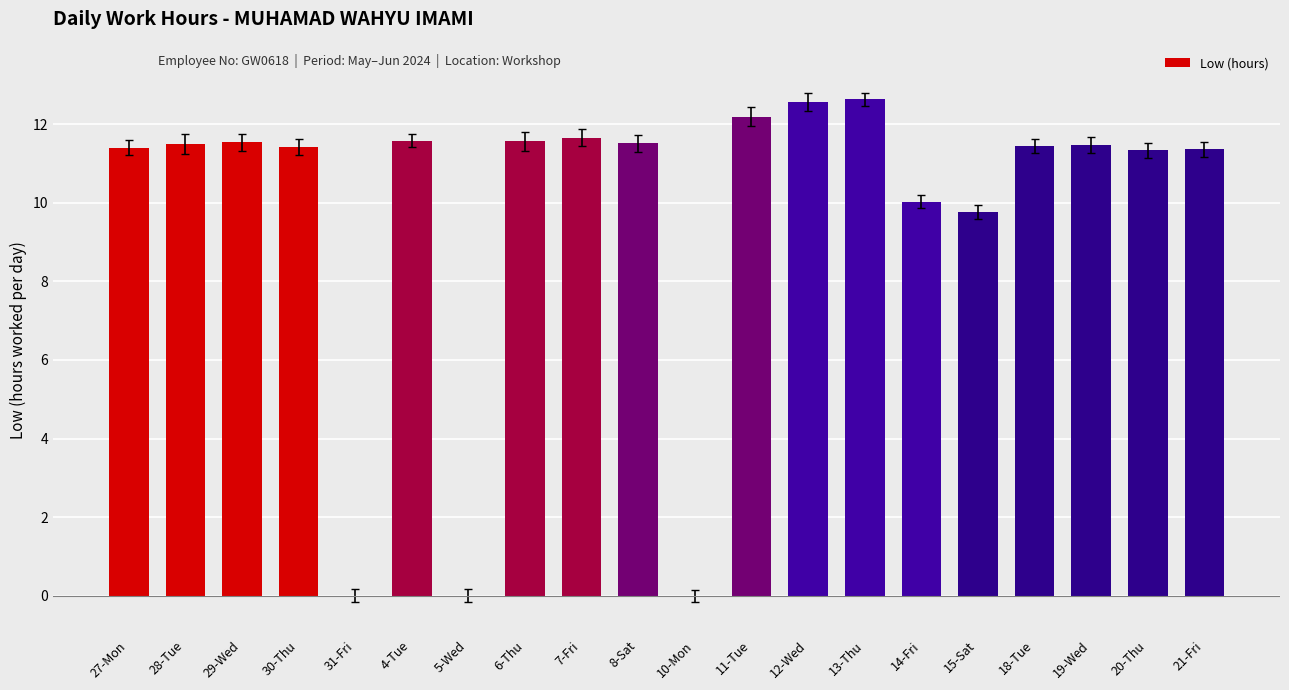

What is the difference between the values at 11-Tue and 19-Wed?

0.7